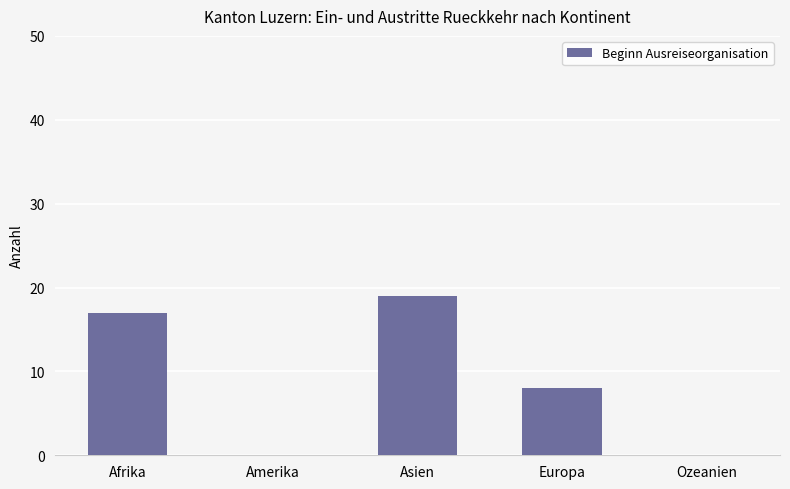

Reading left to right, extract all data points from this chart.

17	0	19	8	0